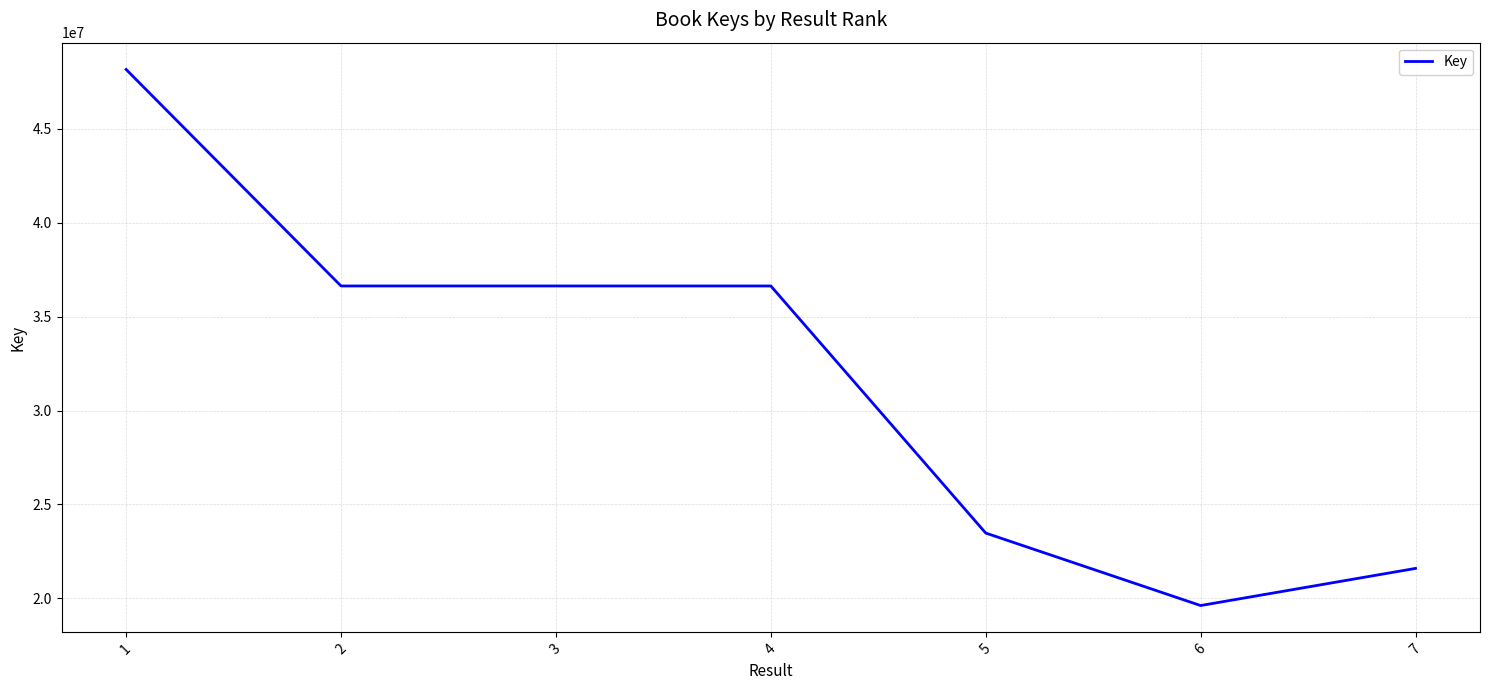

What is the difference between the maximum and minimum values?

28544009